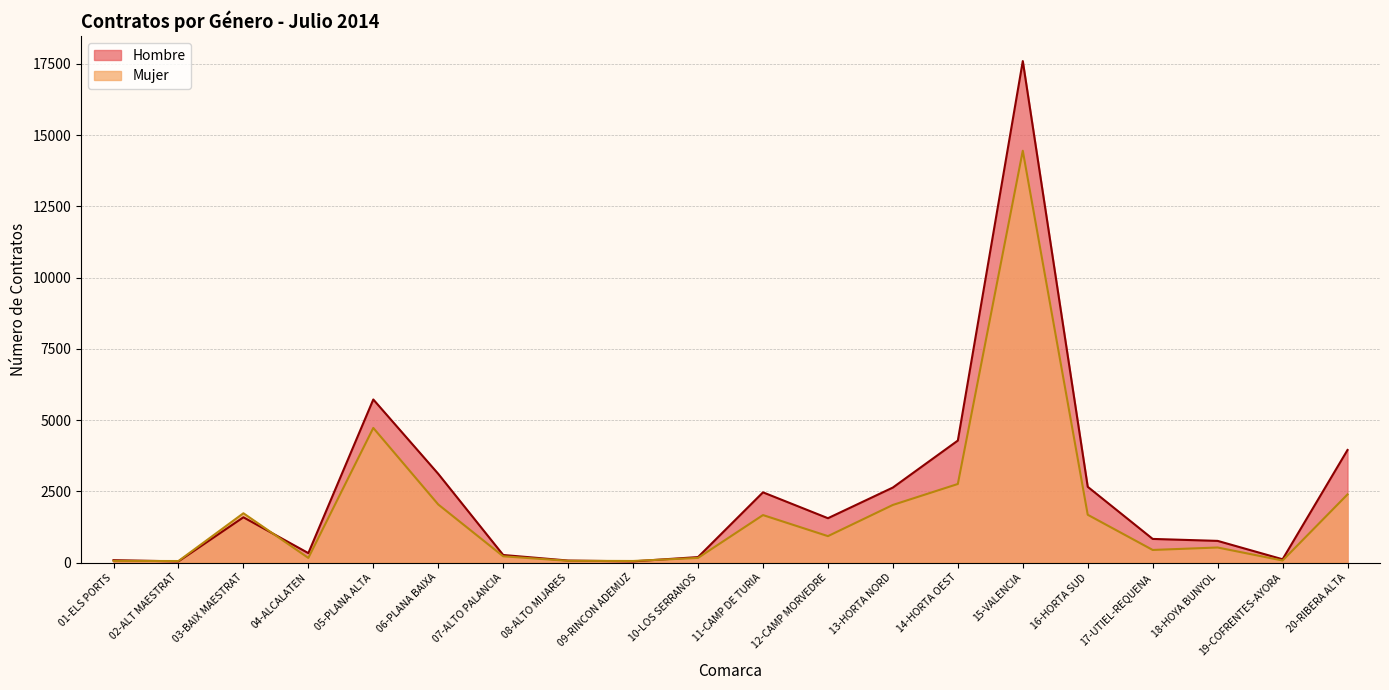

Reading left to right, what are all the values shown in this chart?

Hombre: 83	39	1587	330	5722	3112	264	69	40	191	2463	1555	2632	4280	17598	2657	828	759	114	3950
Mujer: 58	52	1729	161	4723	2037	218	60	54	162	1665	926	2021	2756	14452	1676	441	527	70	2390